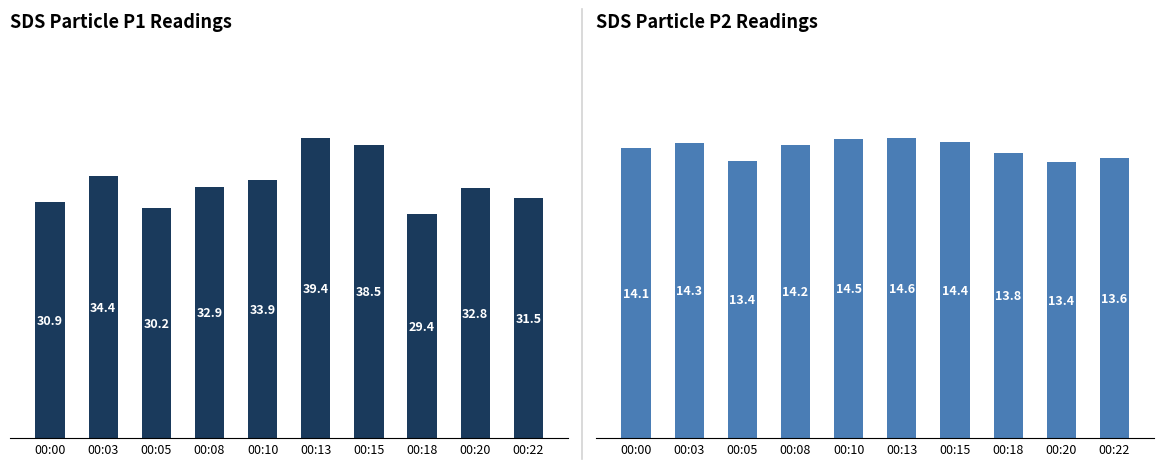

Which label corresponds to the smallest value in the chart?

00:20